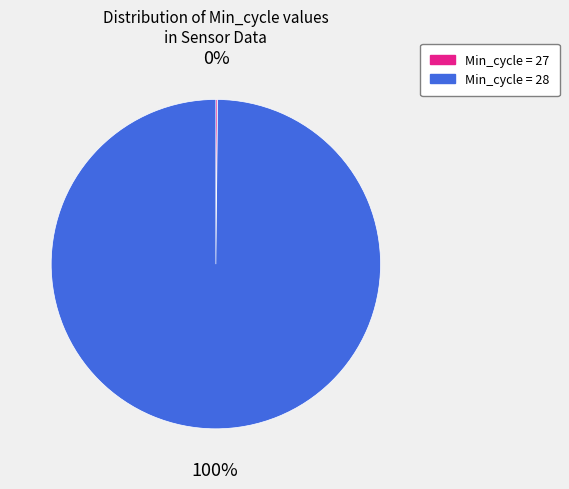

To the nearest percent, what is the average slice percentage?

50%